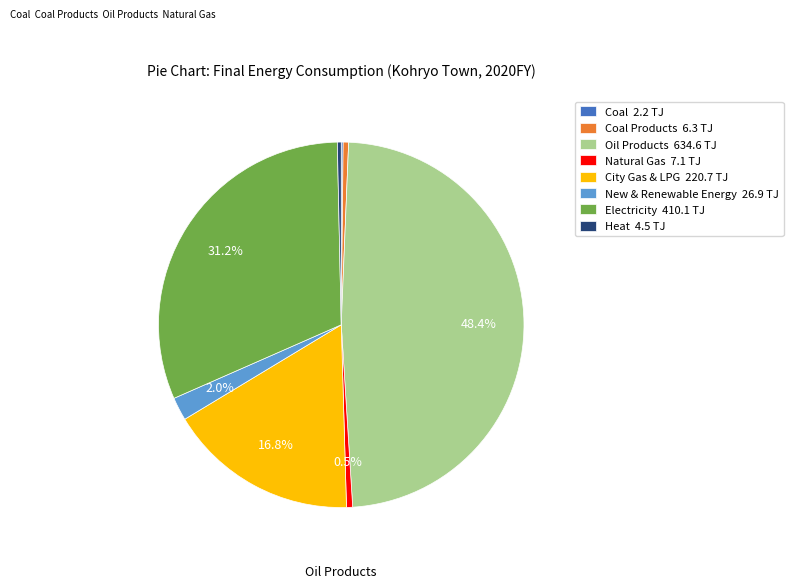

Between New & Renewable Energy 26.9 TJ and Electricity 410.1 TJ, which is larger?

Electricity 410.1 TJ